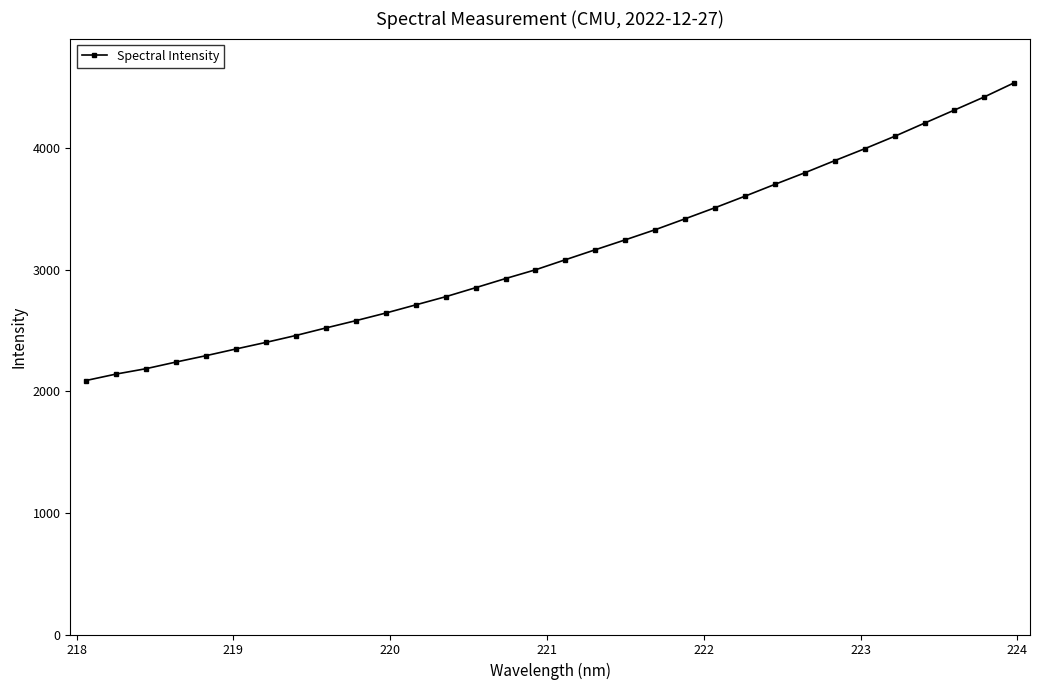

What is the minimum value shown in the chart?

2089.3